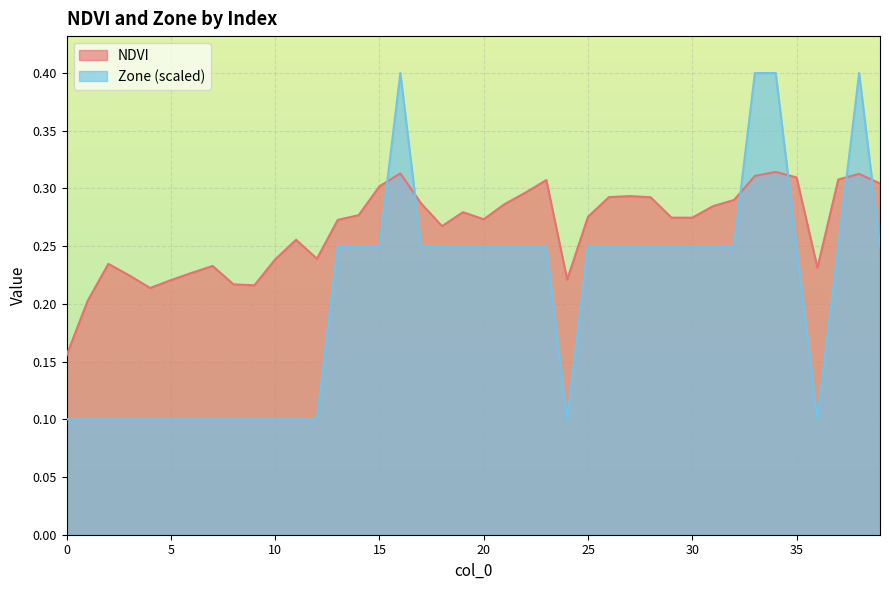

Between which two adjacent categories do NDVI and Zone first intersect?

15 and 16